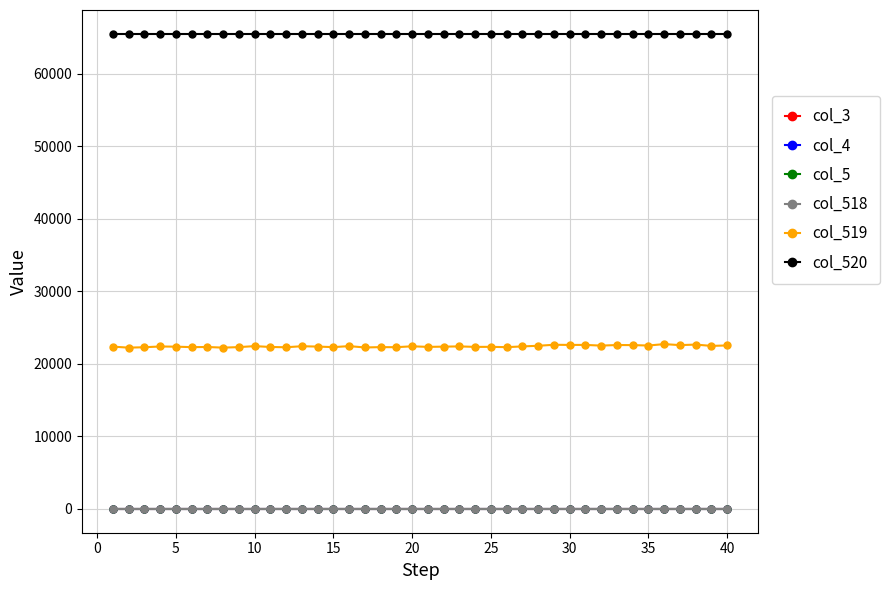

What are all the series names shown in the legend?

col_3, col_4, col_5, col_518, col_519, col_520